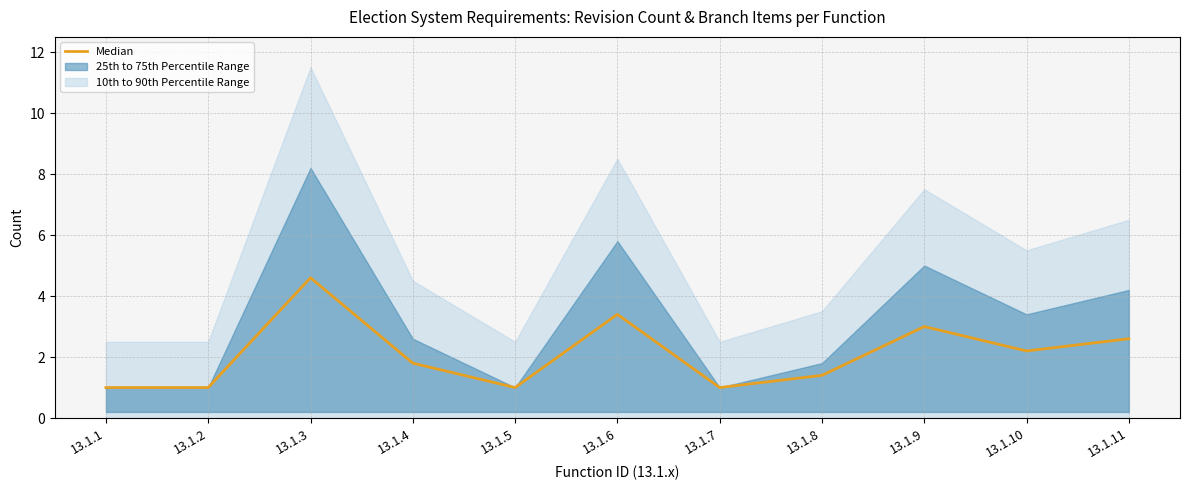

Rank the categories by value from highest to lowest.

13.1.3, 13.1.6, 13.1.9, 13.1.11, 13.1.10, 13.1.4, 13.1.8, 13.1.1, 13.1.2, 13.1.5, 13.1.7